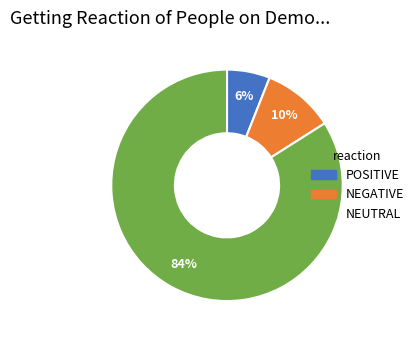

To the nearest percent, what is the average slice percentage?

33%